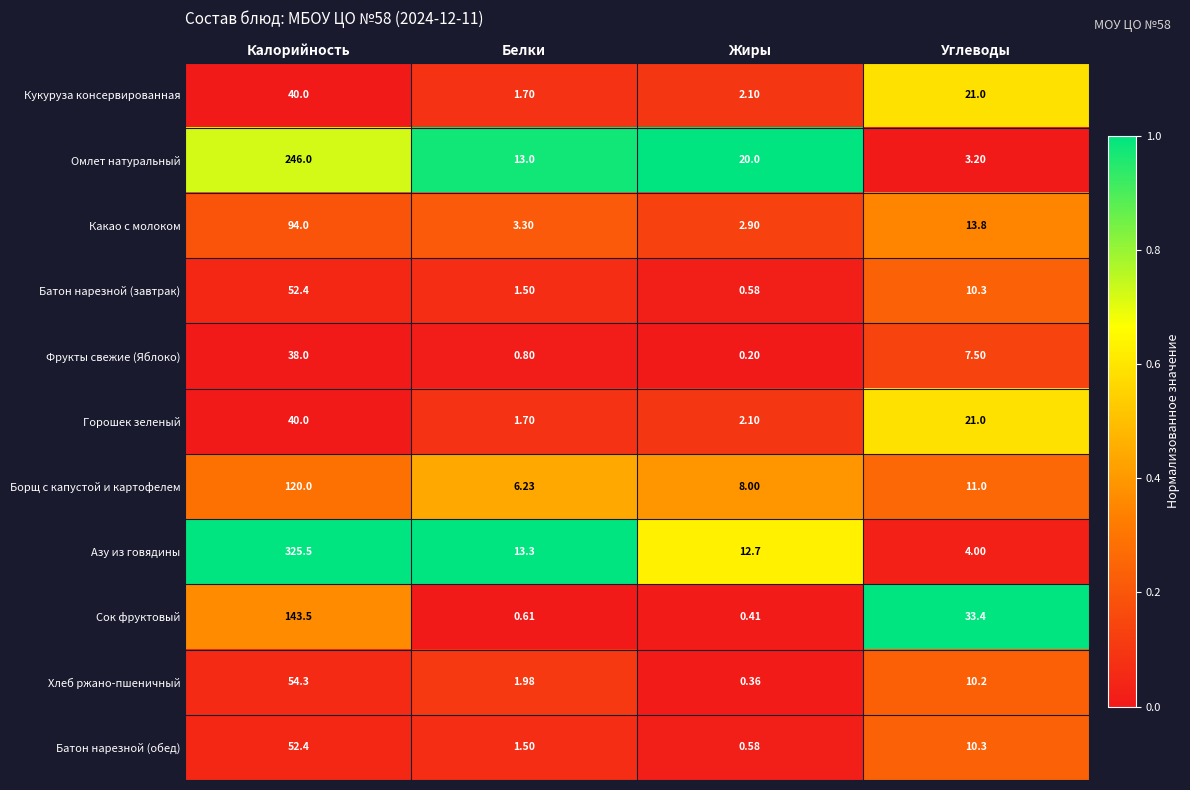

Which series has the widest spread of values?

Азу из говядины